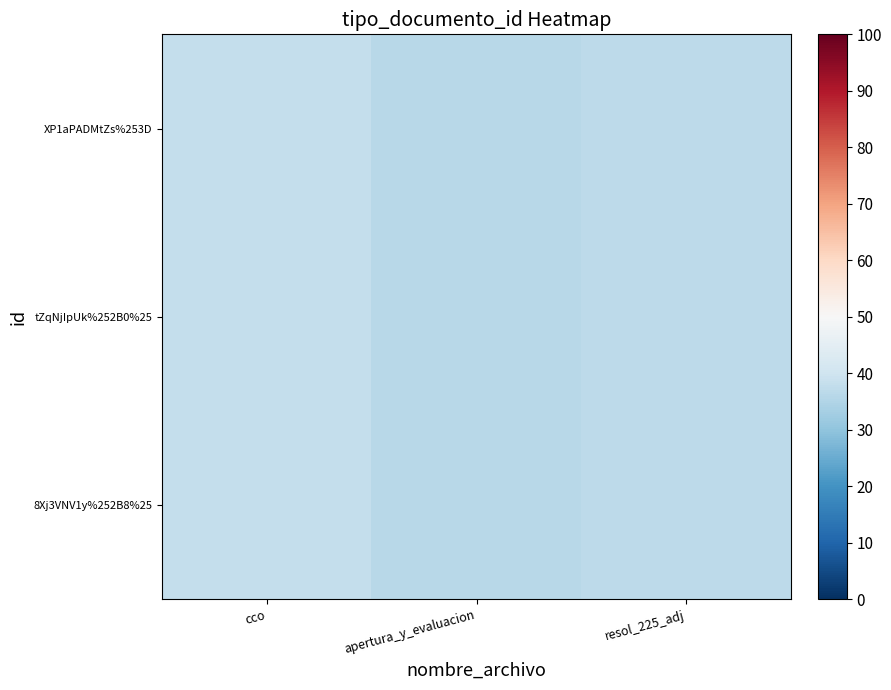

Which series has the widest spread of values?

XP1aPADMtZs%253D